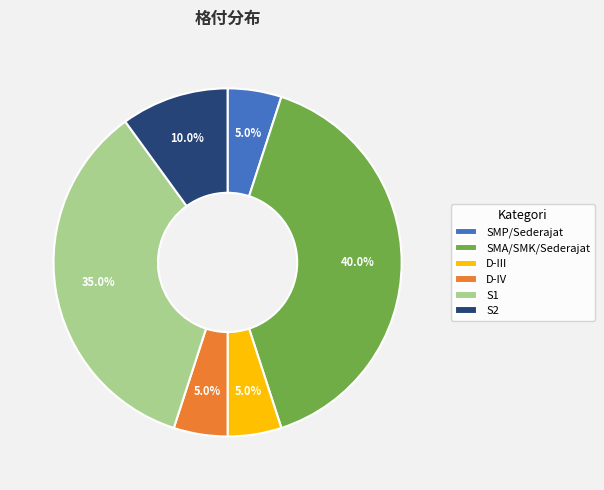

Between SMP/Sederajat and SMA/SMK/Sederajat, which is larger?

SMA/SMK/Sederajat